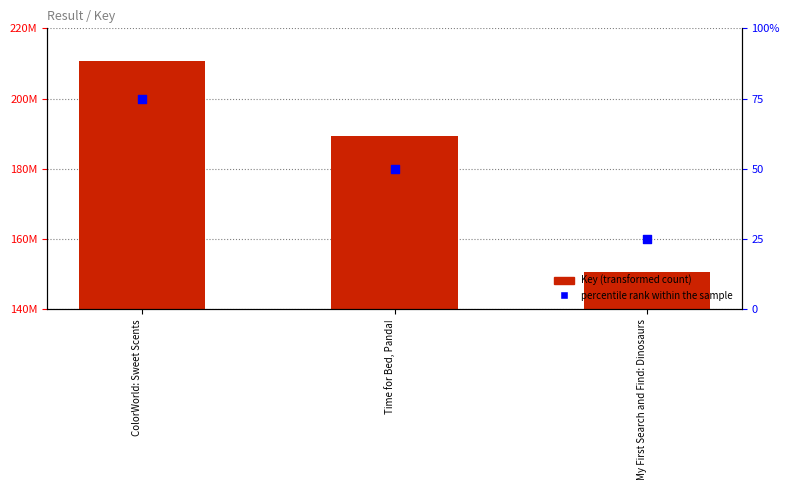

Which series has the largest total across all categories?

Key